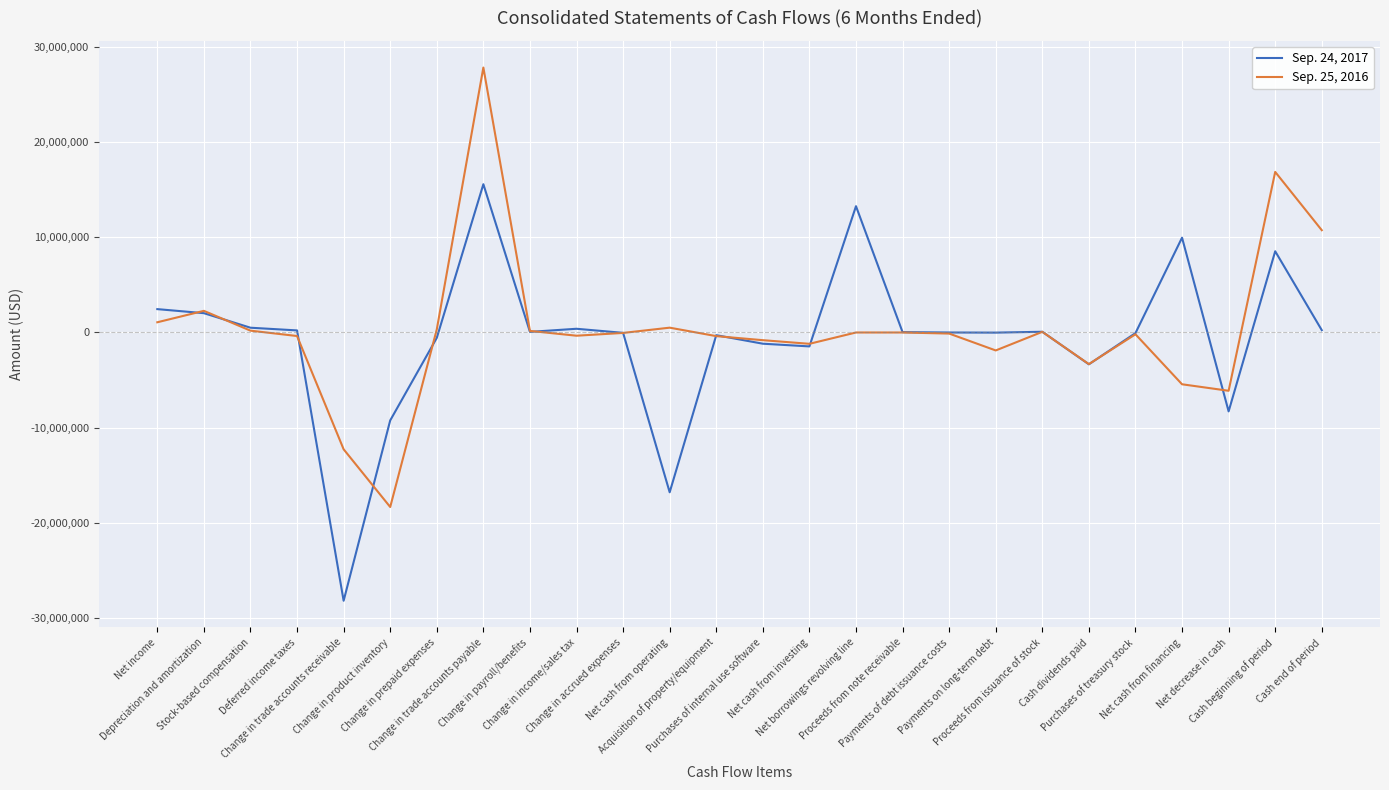

Which series has the largest total across all categories?

Sep. 25, 2016